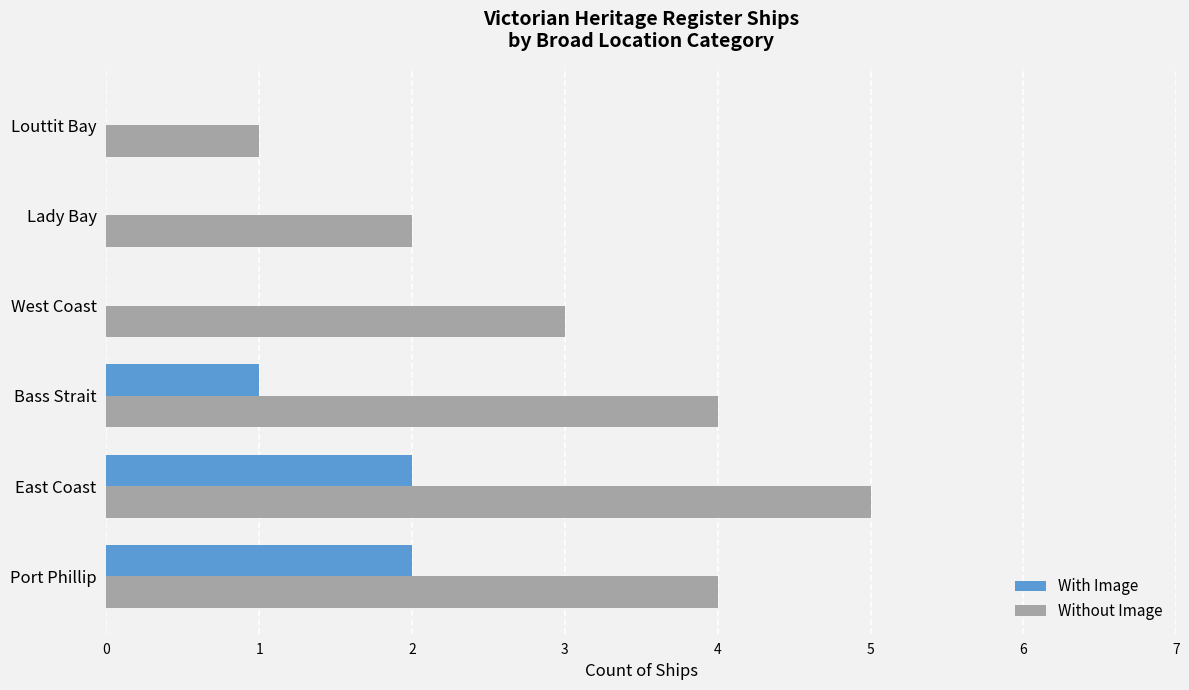

At which category is the sum across all series the highest?

East Coast